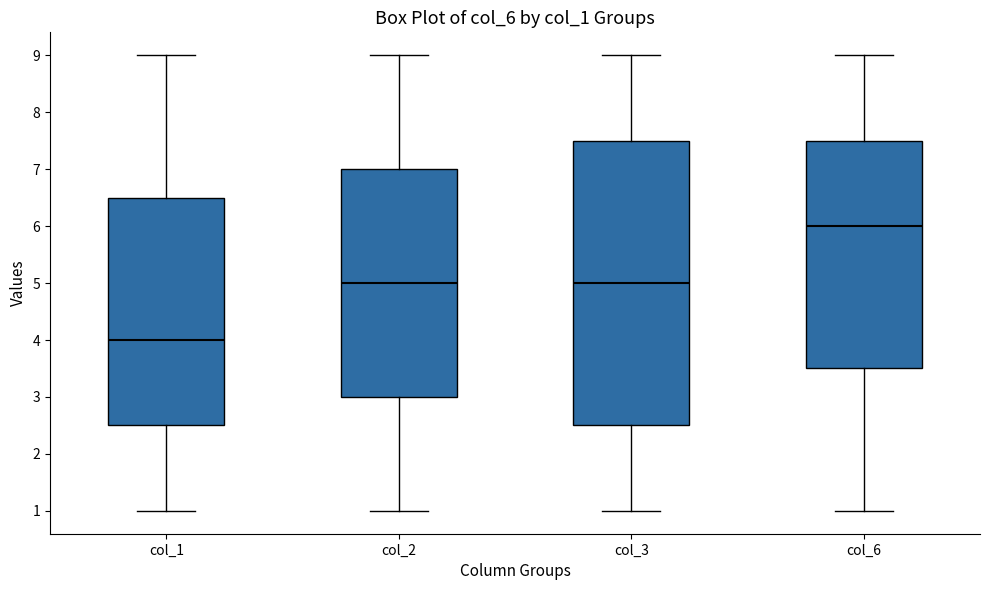

Where is the upper edge of the box for col_2 on the y-axis? The values are not printed on the chart, so give them approximately, as read against the axis.

7.0